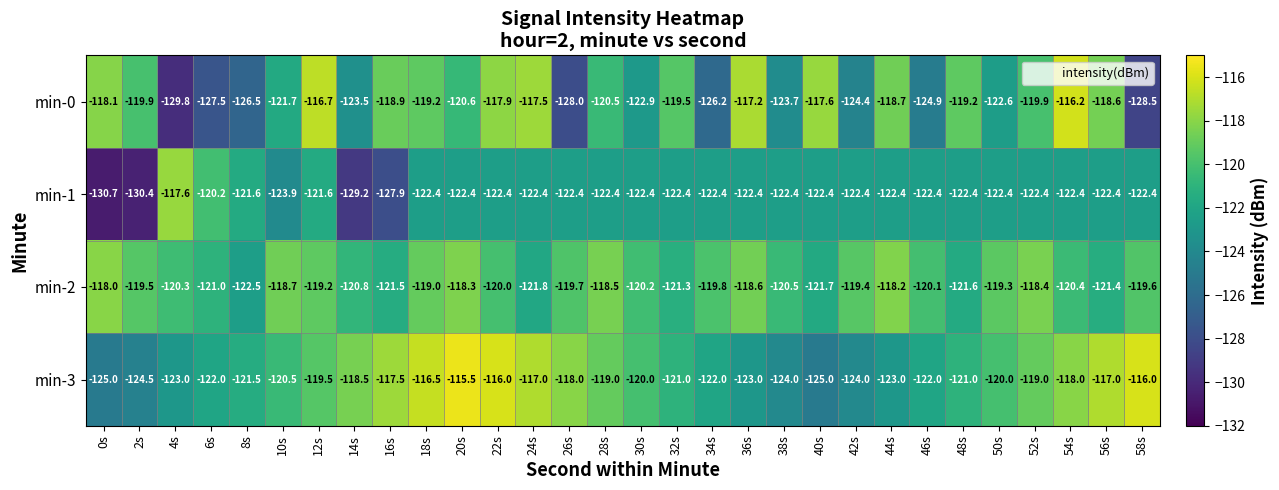

What is the minimum value shown in the chart?

-130.7